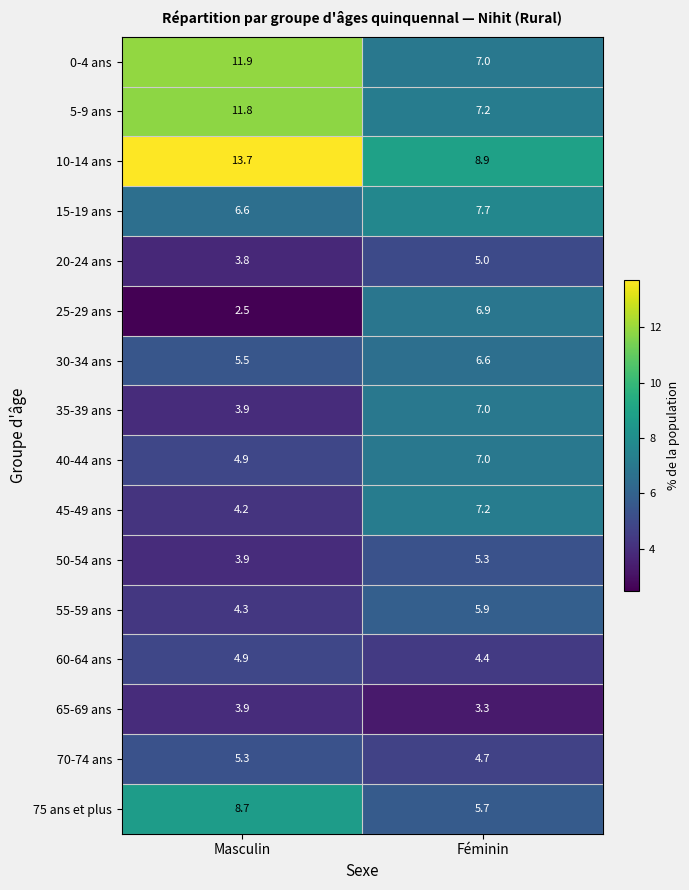

At which label does 0-4 ans reach its minimum?

Féminin